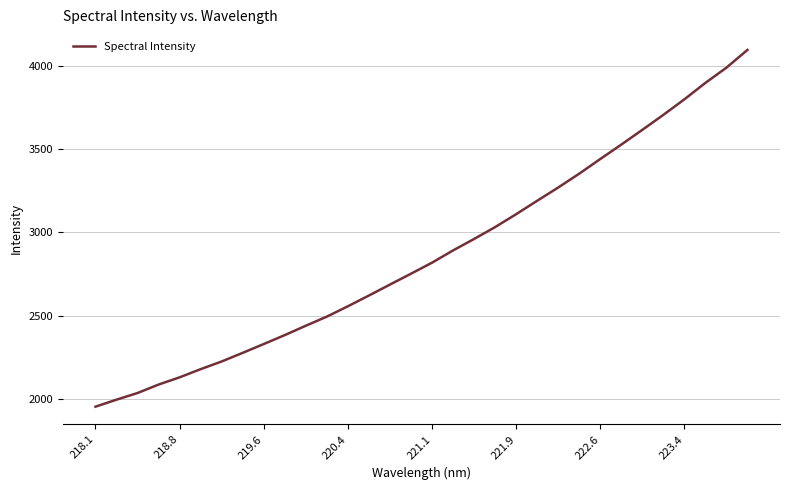

What is the maximum value shown in the chart?

4095.2